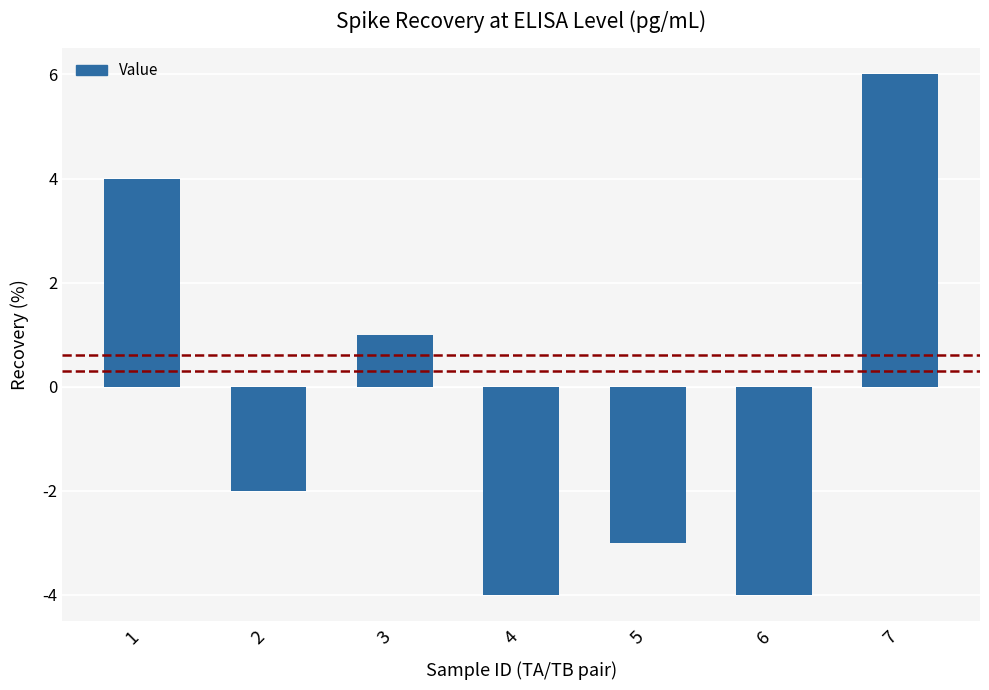

What is the value of the 5th bar from the left?

-3